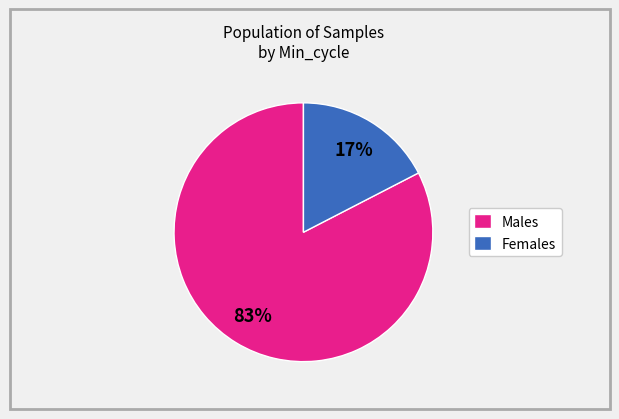

True or false: Females accounts for 17% of the total.

True